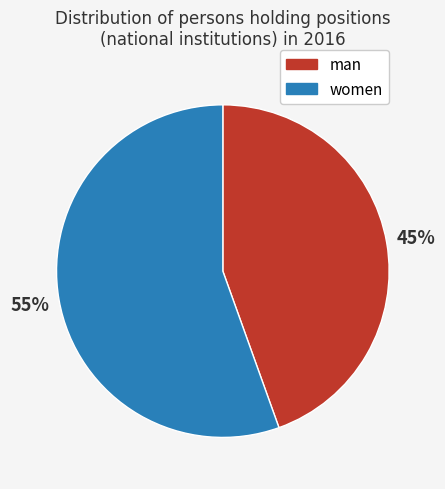

To the nearest percent, what is the average slice percentage?

50%